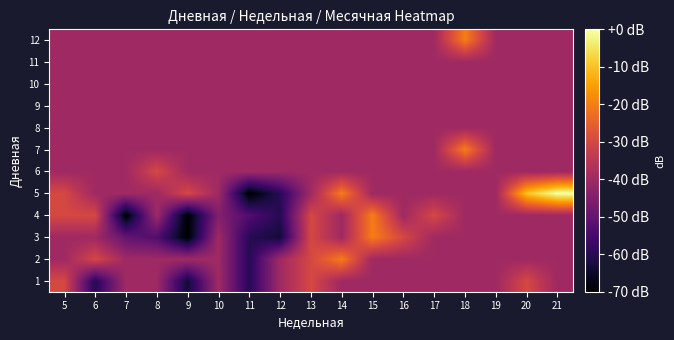

What is the spread (max minus min) of values at 10?

5.0